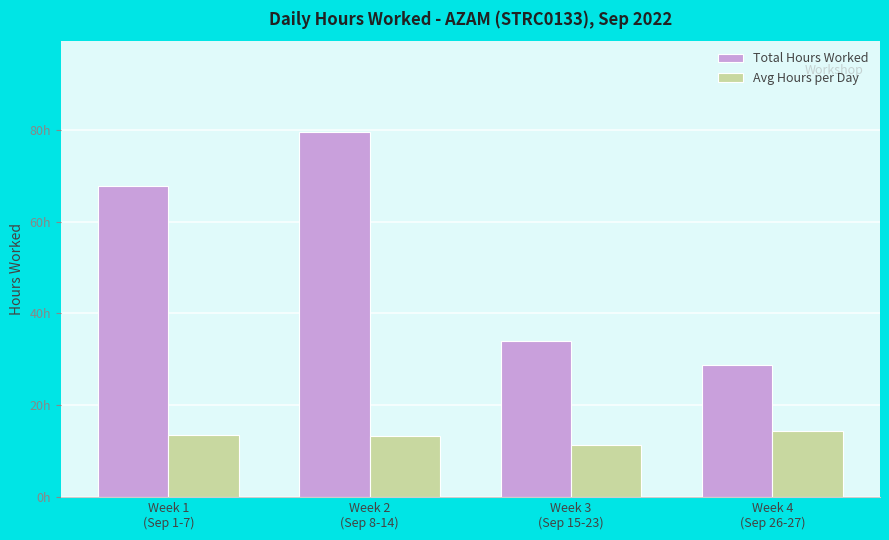

What are all the series names shown in the legend?

Total Hours Worked, Avg Hours per Day